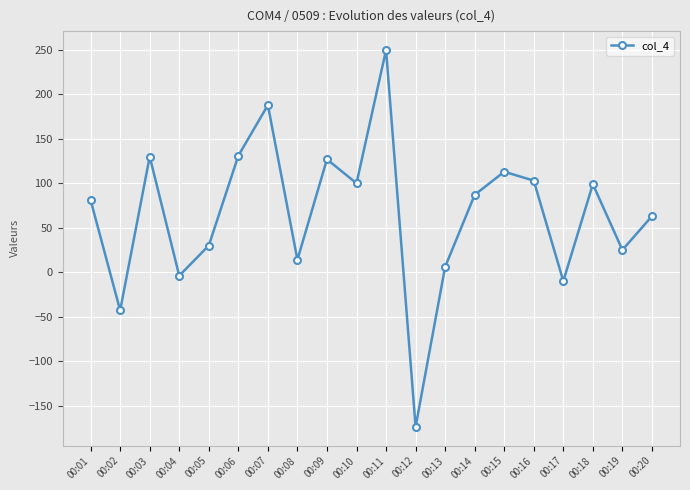

What is the smallest value displayed?

-174